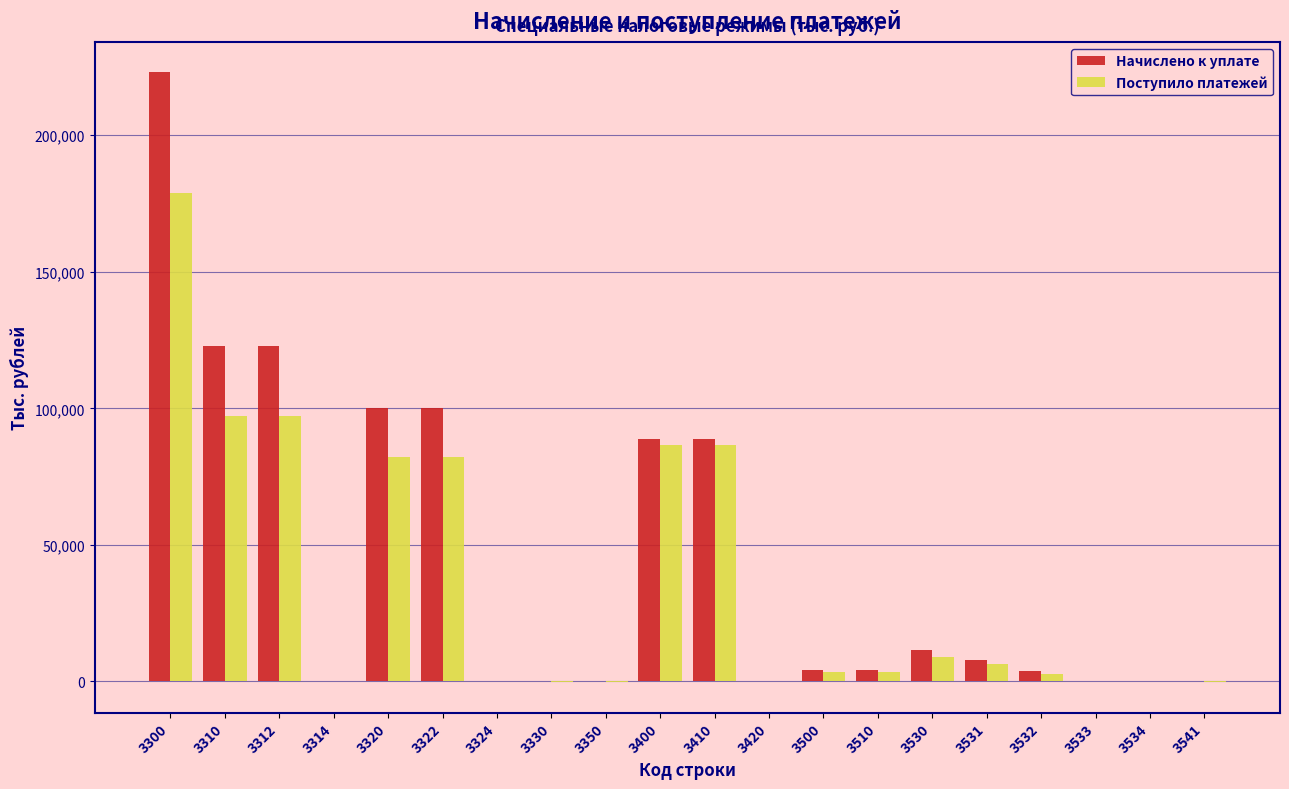

The value of Поступило платежей at 3312 is 97015. True or false?

True